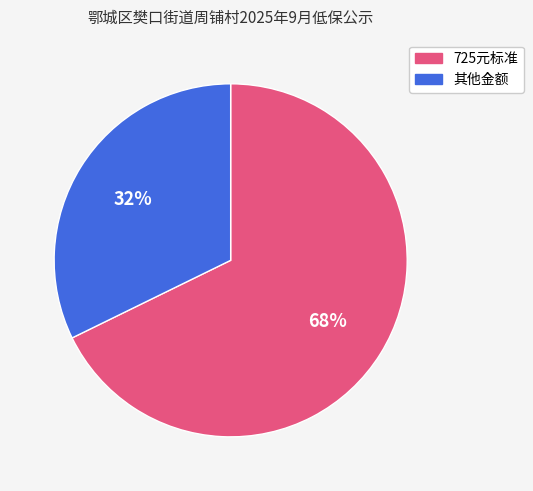

How many slices are in this pie chart?

2